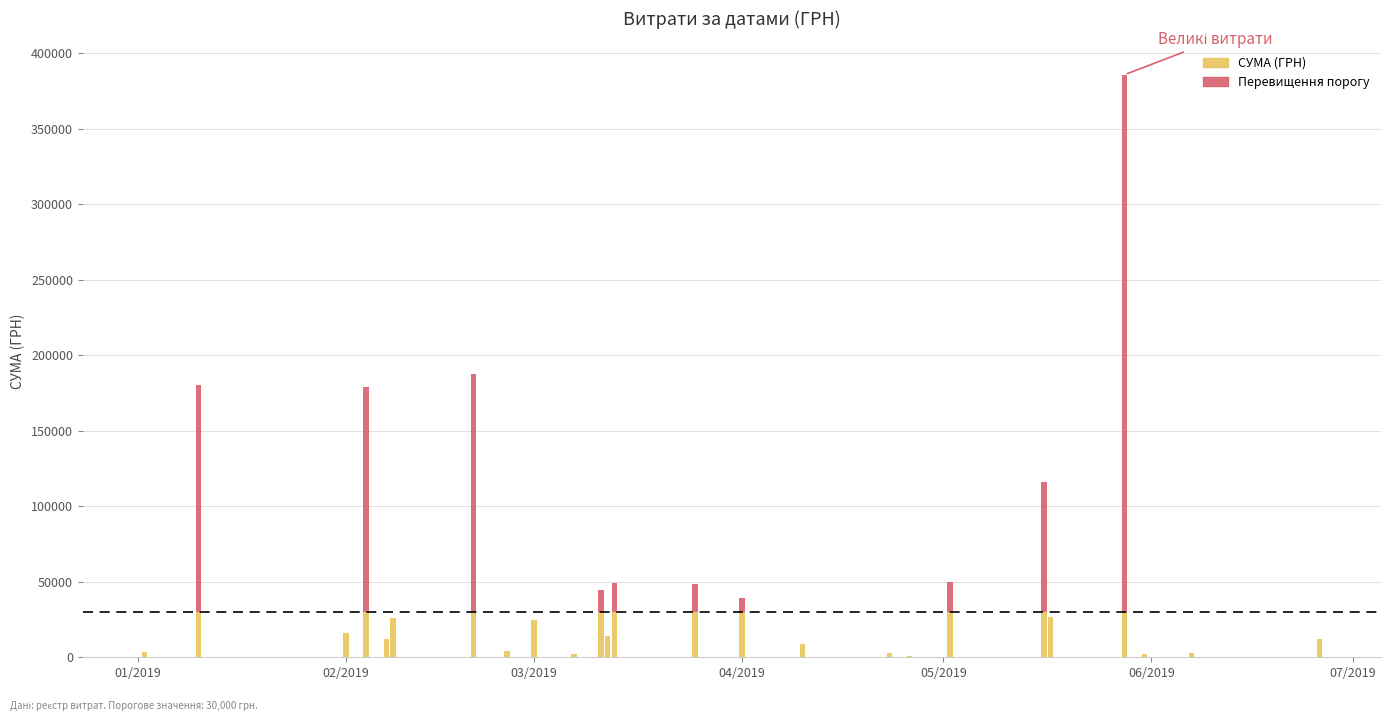

Where is the data nearest to the value 189622?

38